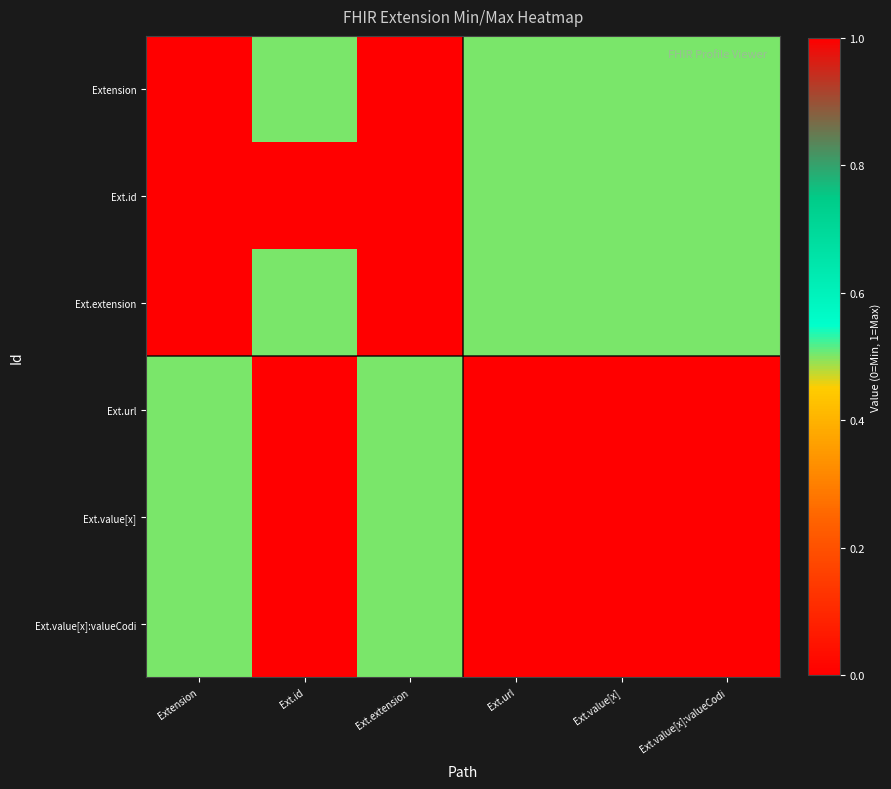

What is the spread (max minus min) of values at Ext.id?

1.0